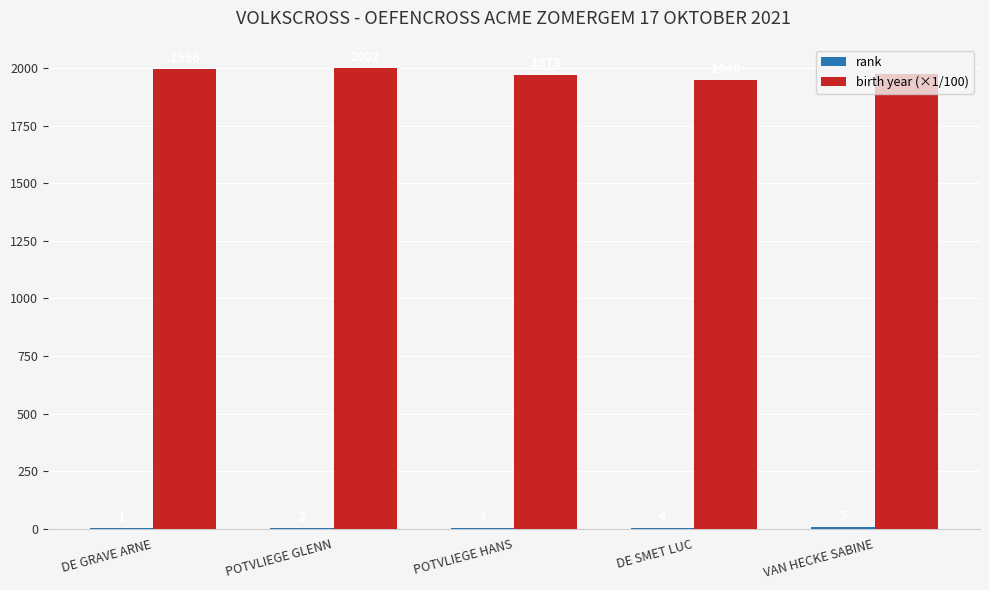

Which series changed the most between DE GRAVE ARNE and VAN HECKE SABINE?

birth year (×1/100)